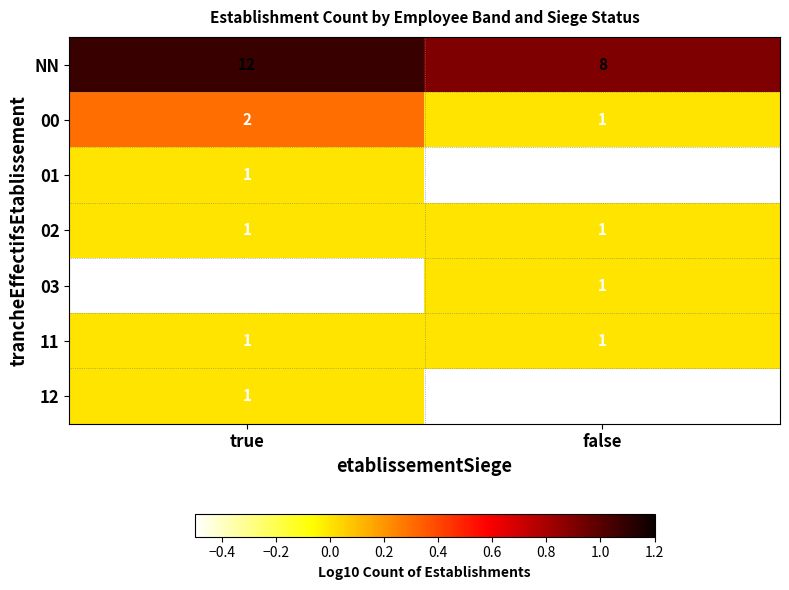

Is the value of NN at true greater than the value of 00 at true?

Yes